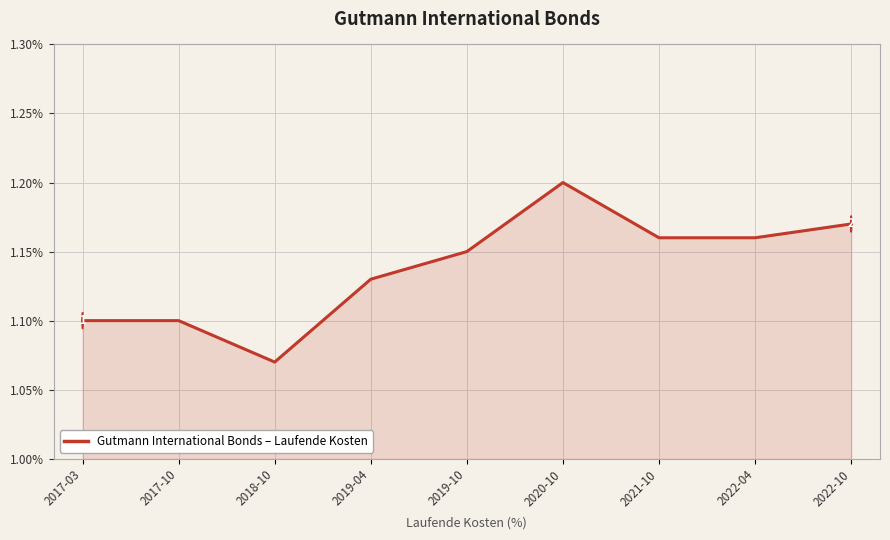

At which category does the chart reach its peak across all series?

2020-10